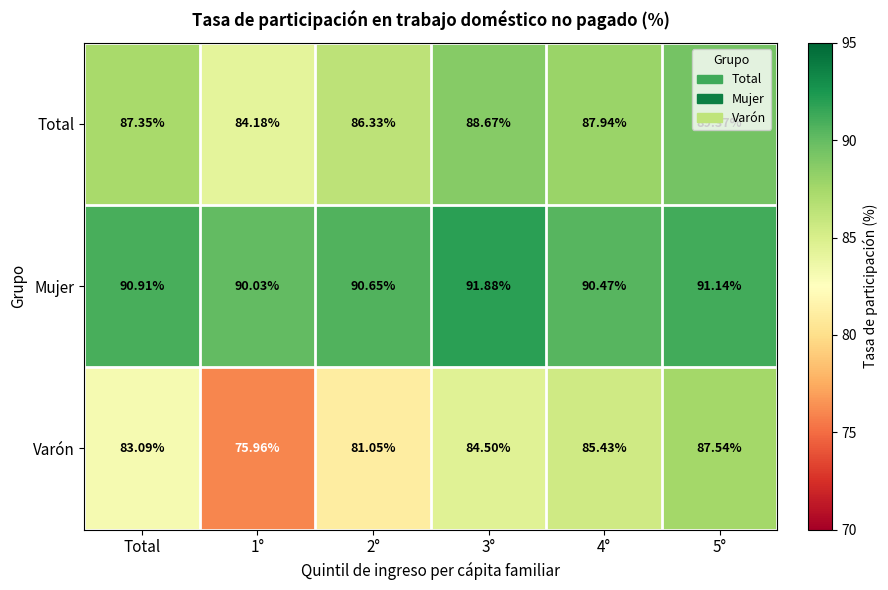

Which series has the largest total across all categories?

Mujer